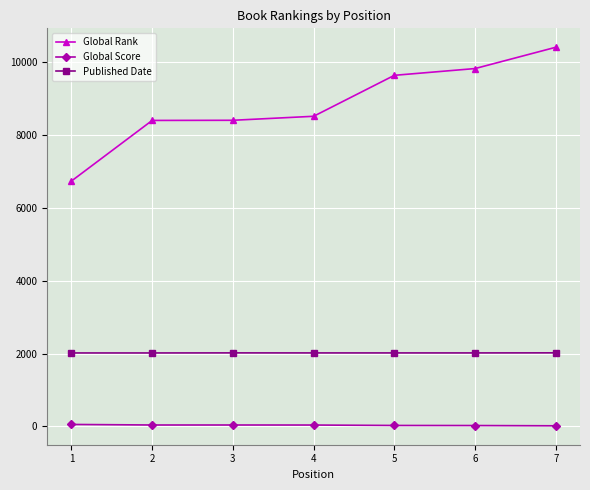

Which label corresponds to the largest value in the chart?

7